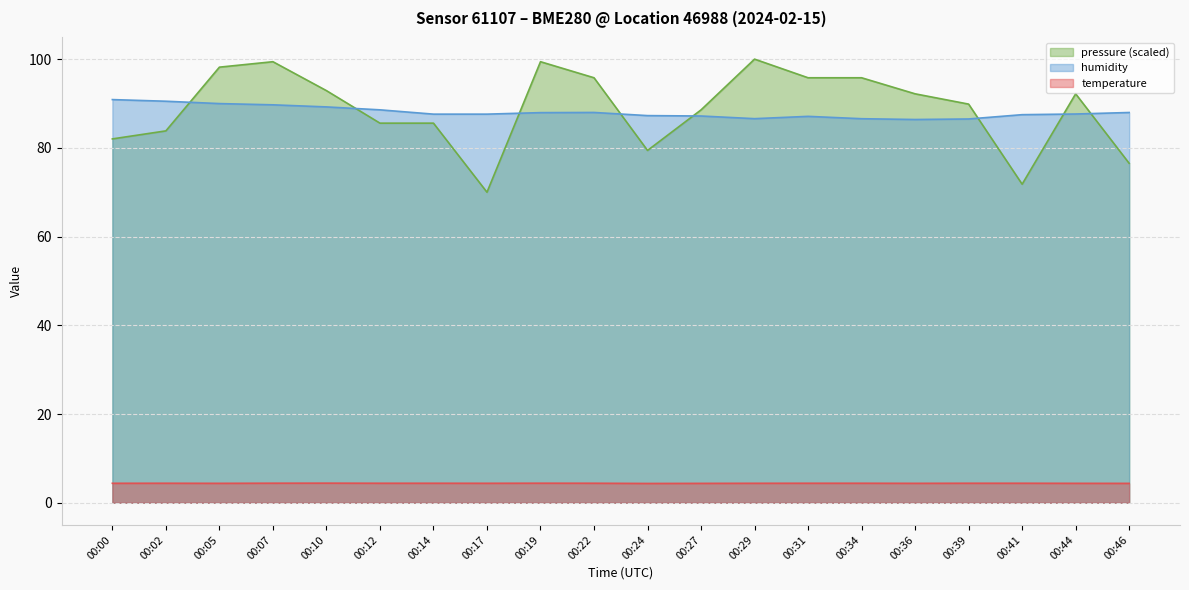

What is the difference between the second highest and second lowest values in the pressure_norm series?

27.6